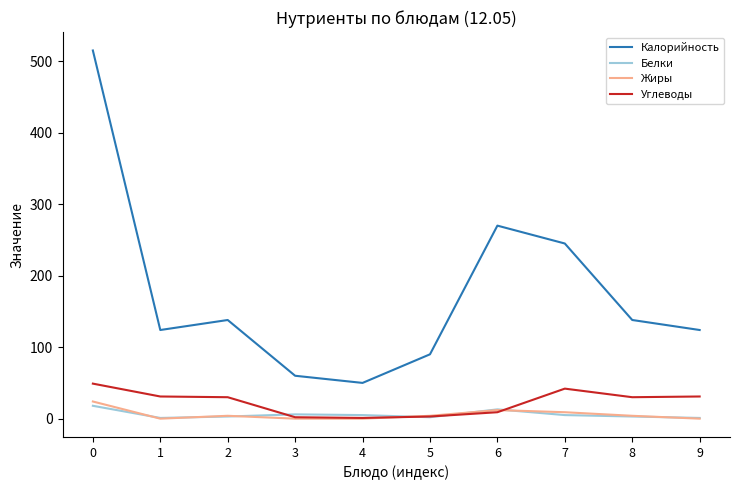

What are all the series names shown in the legend?

Калорийность, Белки, Жиры, Углеводы